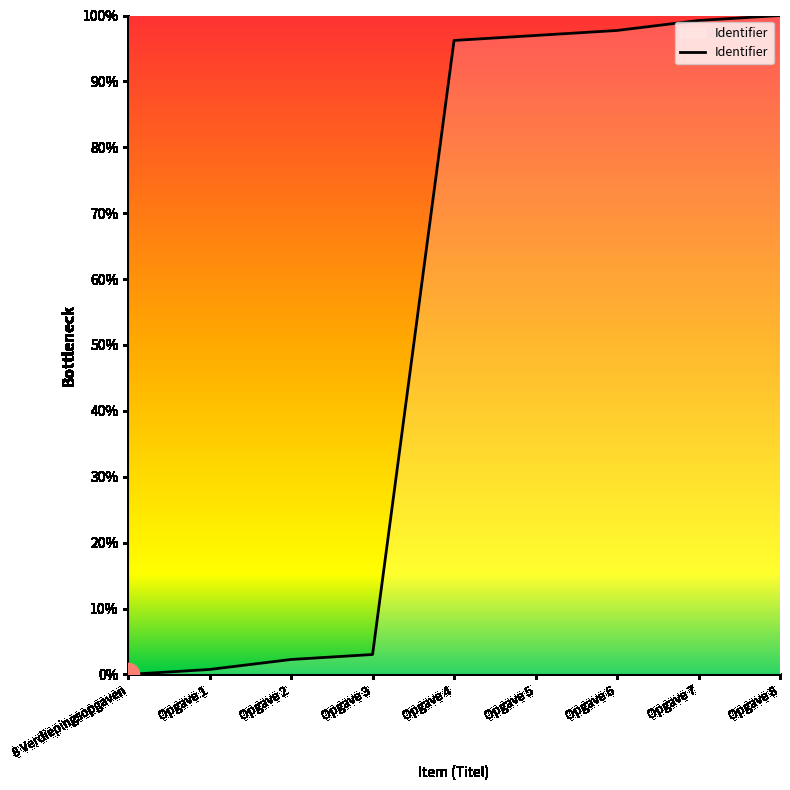

The chart shows a value of 55.1 at Opgave 8. True or false?

False